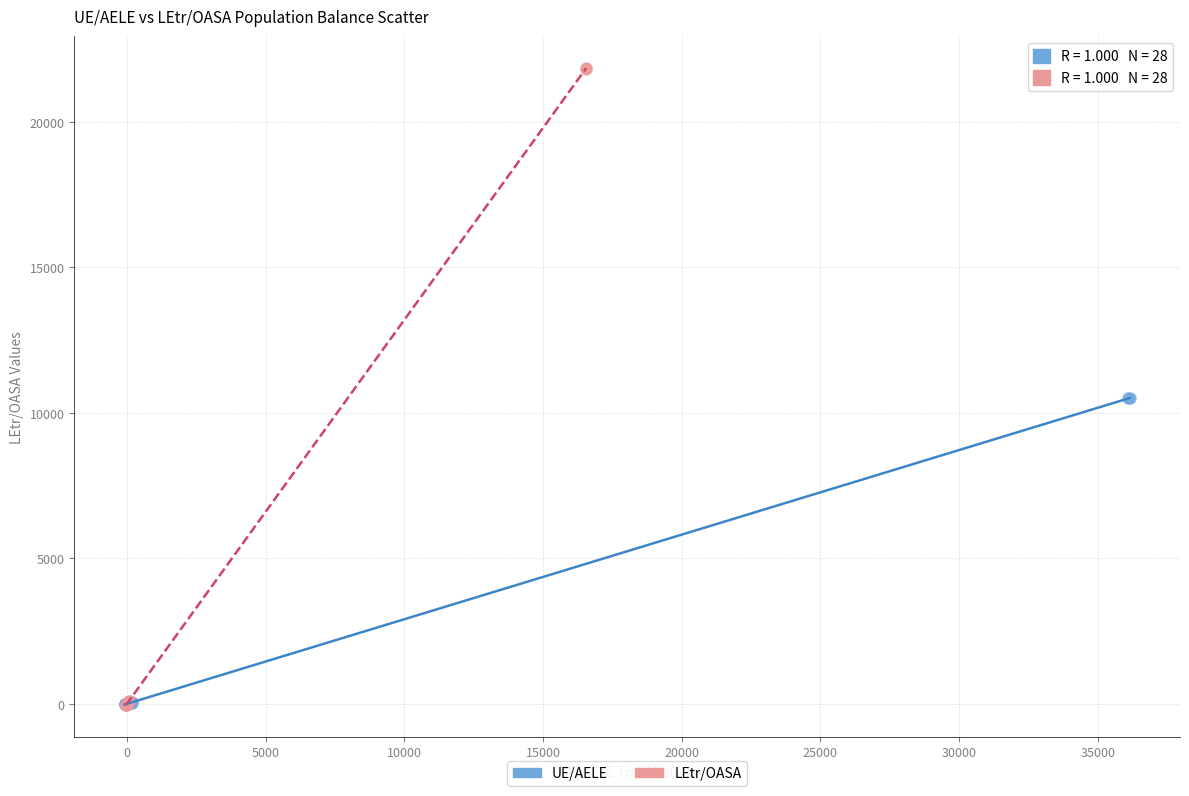

Which series has the widest spread of Y values?

LEtr/OASA